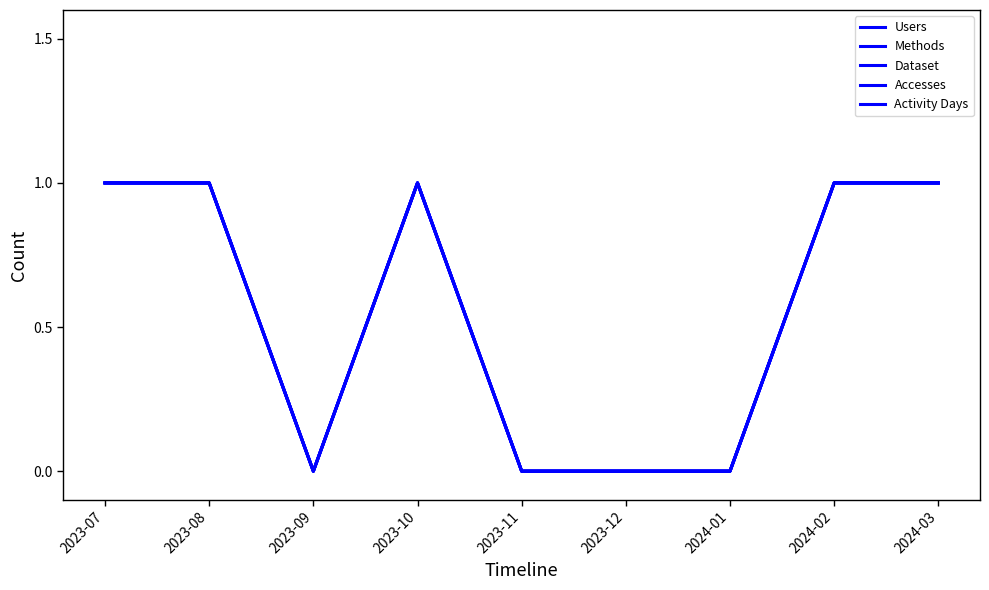

List the series in order of their peak value, highest first.

Users, Methods, Dataset, Accesses, Activity Days